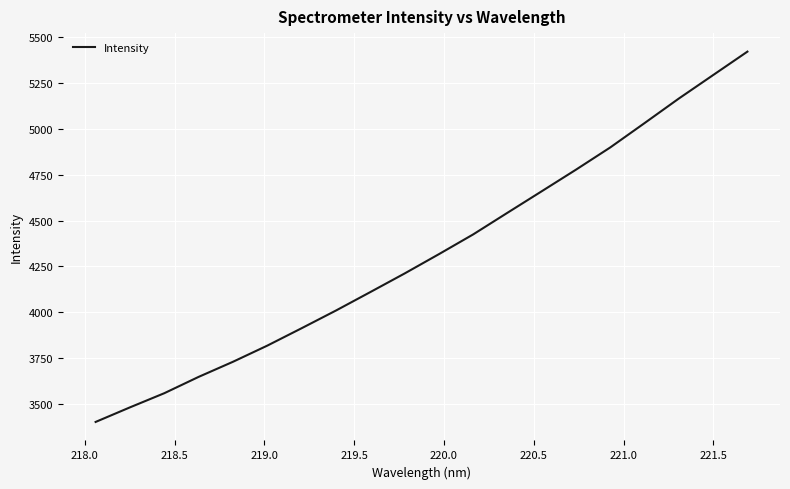

What is the greatest value displayed?

5421.9